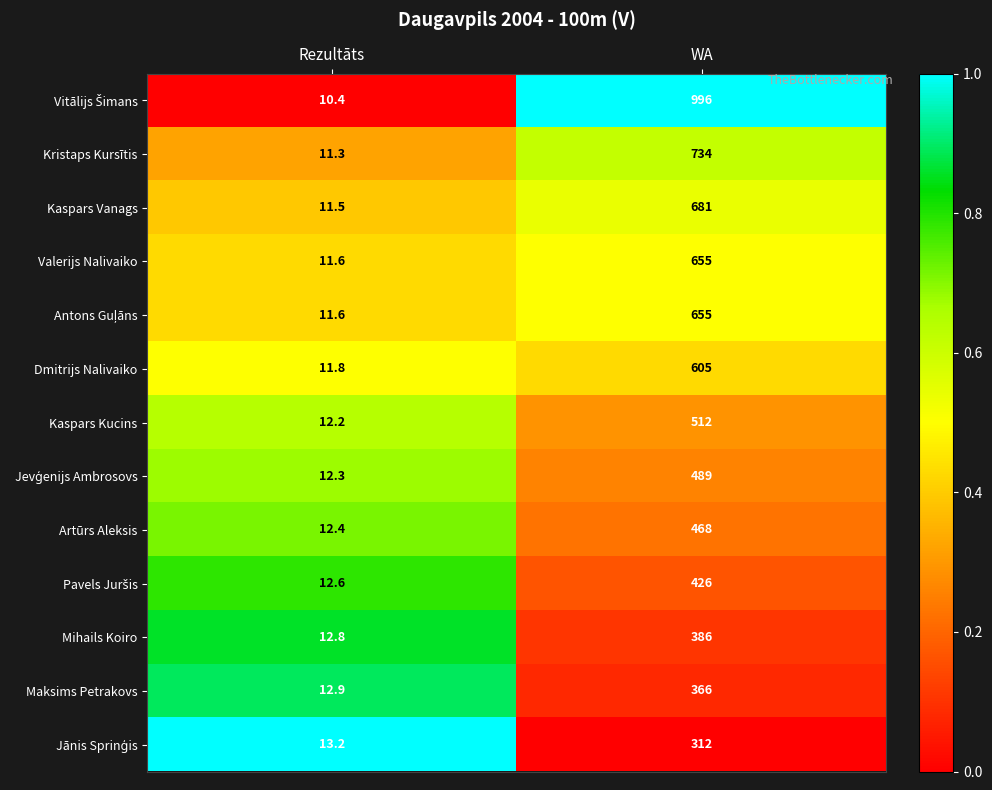

What is the difference between the highest and lowest values at Rezultāts?

2.8